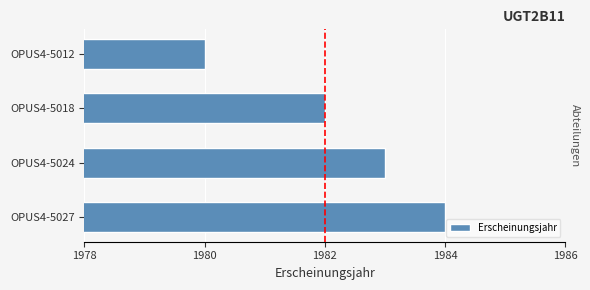

What is the maximum value shown in the chart?

1984